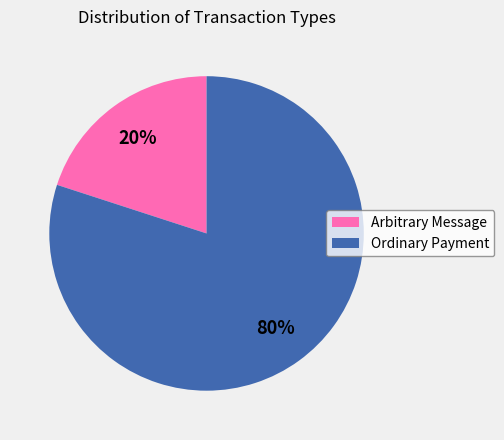

Which slice represents more than half of the pie?

Ordinary Payment